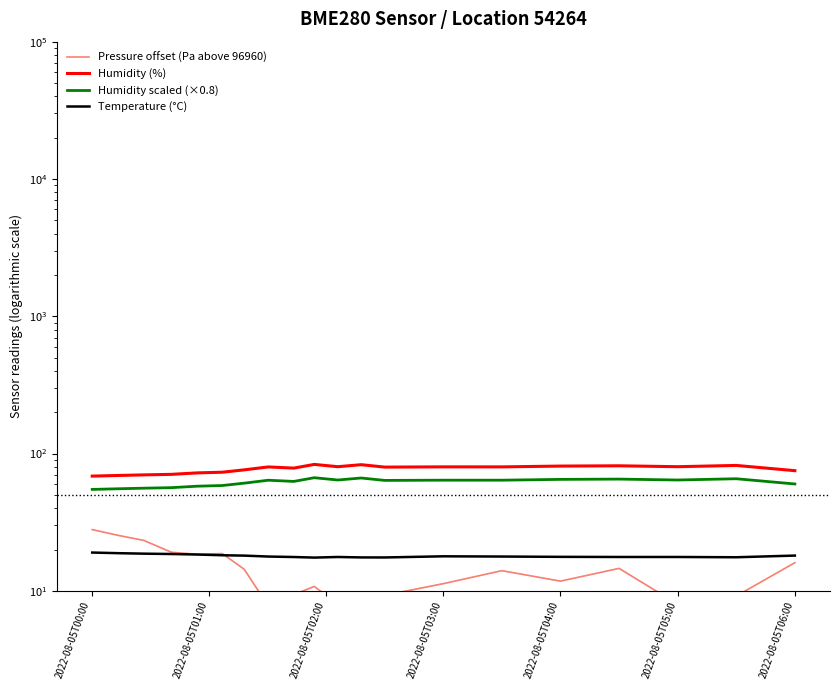

Reading right to left, extract all data points from this chart.

Pressure offset (Pa above 96960): 16.0	9.2	8.0	14.6	11.8	14.0	11.3	9.3	7.0	8.0	10.8	9.4	7.8	14.4	18.7	18.5	19.1	23.3	25.3	27.9
Humidity (%): 75.1	81.9	80.2	81.5	81.1	80.0	80.0	79.7	83.0	80.2	83.4	78.3	79.9	76.1	73.1	72.3	70.6	69.9	69.3	68.5
Humidity scaled (×0.8): 60.0	65.6	64.2	65.2	64.9	64.0	64.0	63.8	66.4	64.2	66.7	62.7	63.9	60.9	58.5	57.9	56.4	56.0	55.4	54.8
Temperature (°C): 18.1	17.6	17.6	17.6	17.7	17.8	17.9	17.5	17.5	17.6	17.5	17.6	17.8	18.1	18.2	18.4	18.6	18.7	18.8	19.0